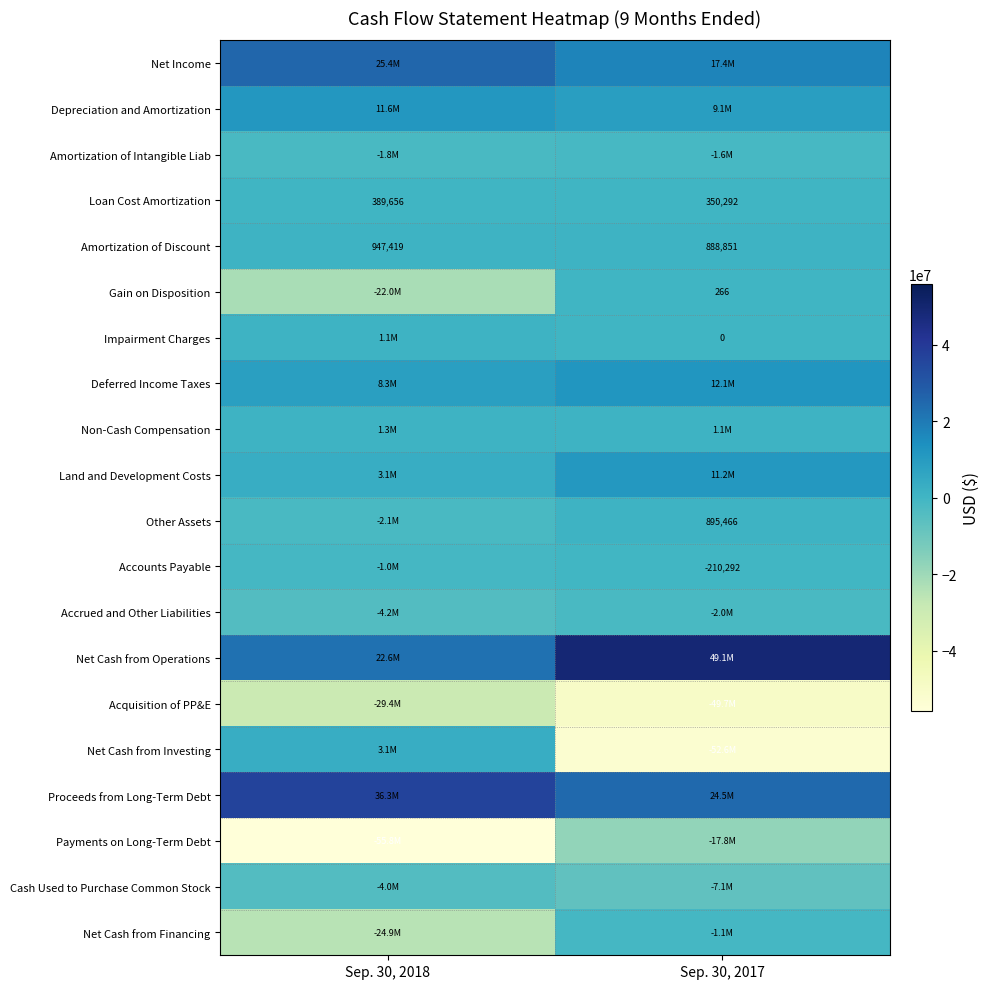

The value of Accounts Payable at Sep. 30, 2017 is -95081. True or false?

False